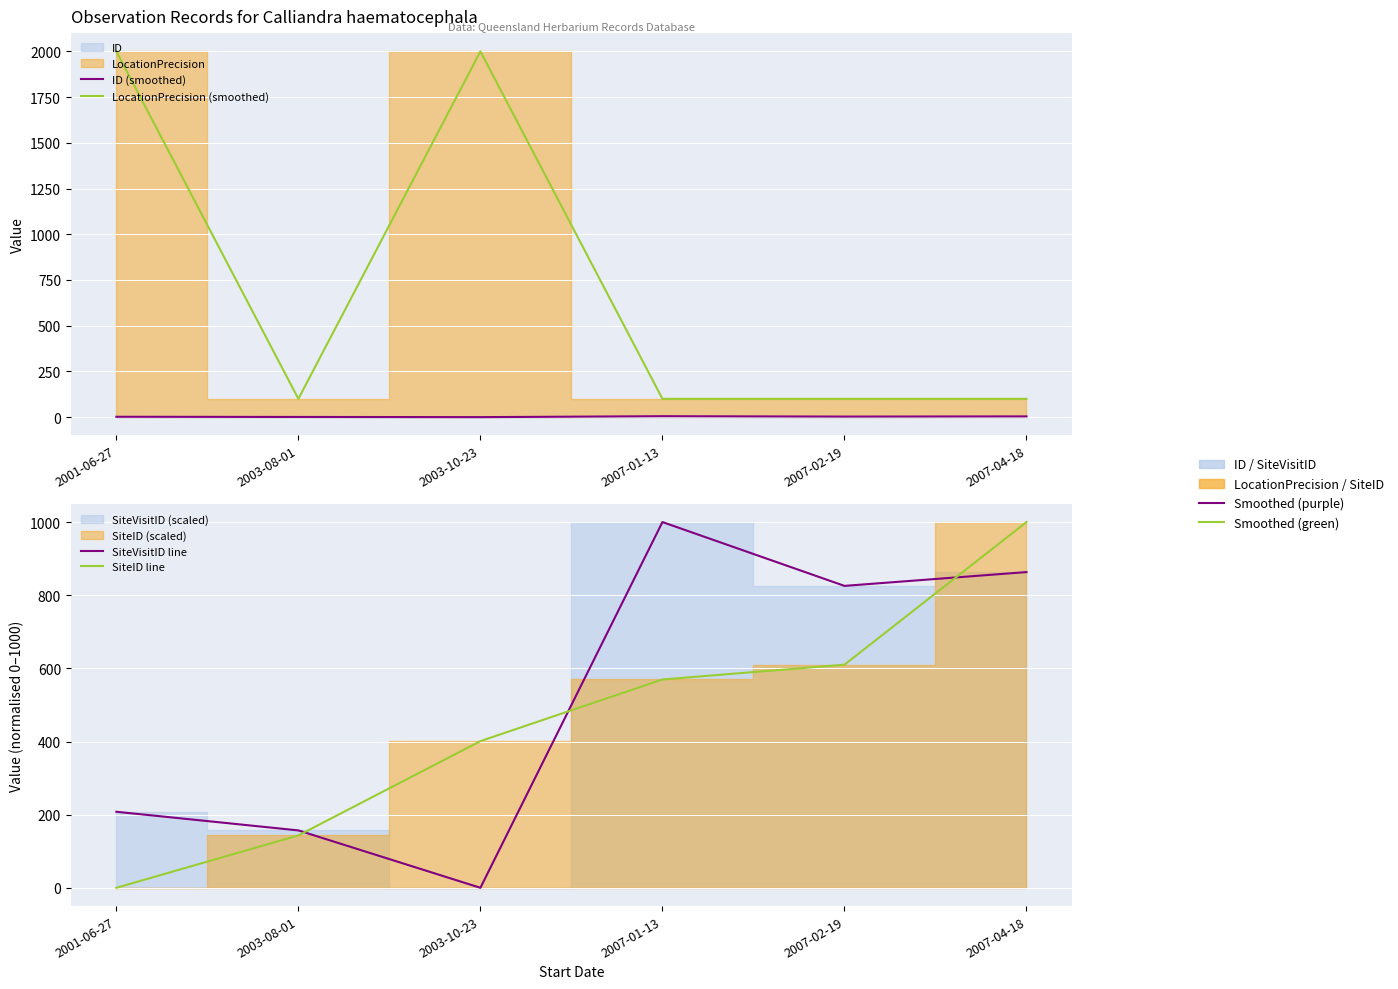

How many values in the ID (smoothed) series are below 3?

3